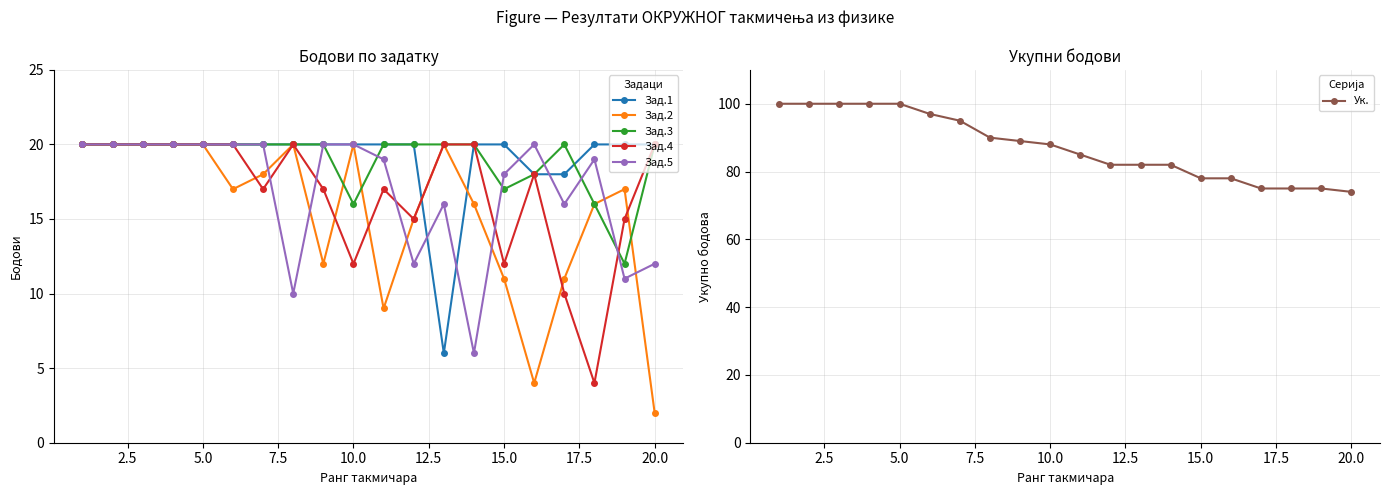

True or false: Зад.2 has more than 0 points higher than both neighbors.

True